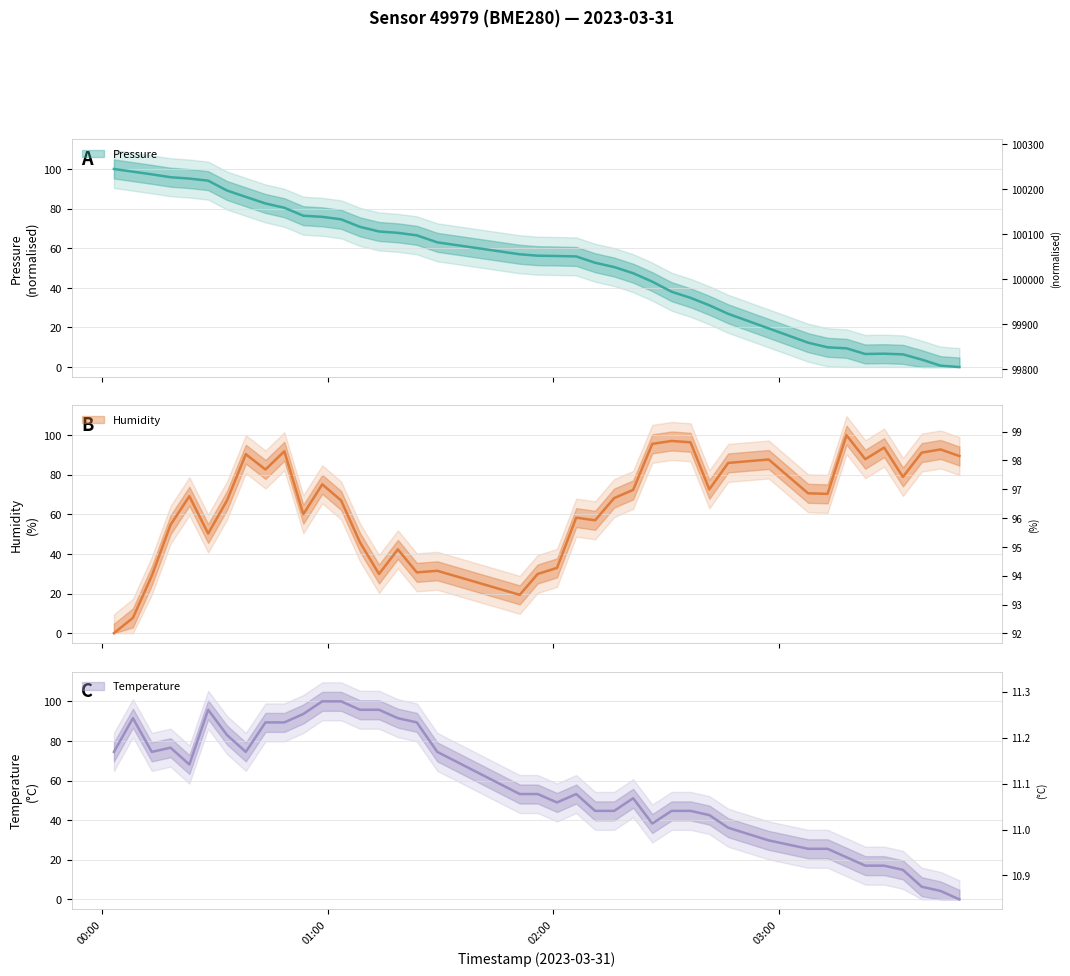

How many data points in temperature are above 53?

21